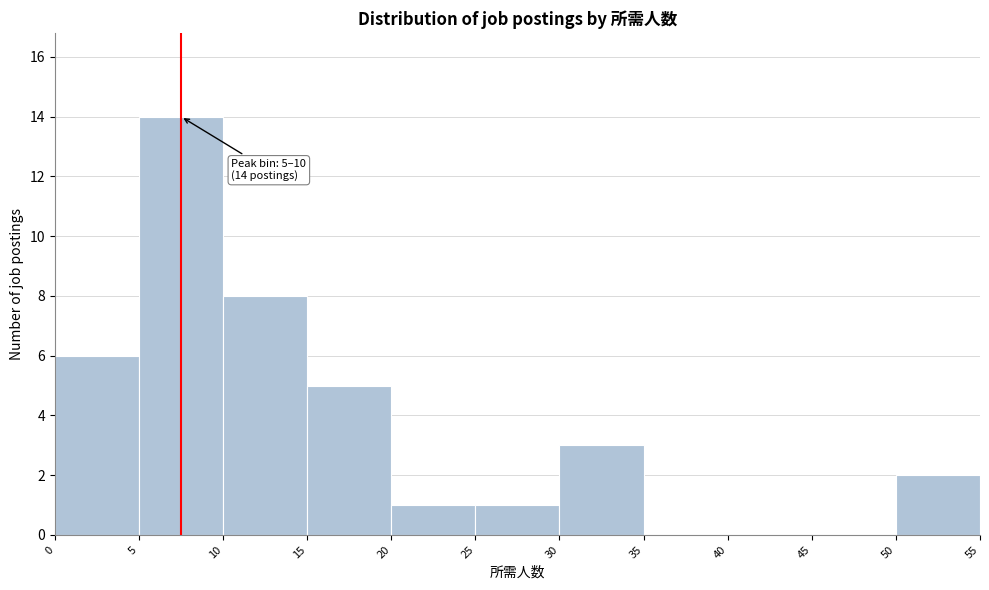

Over which range of the x-axis is the bar tallest?

5 to 10